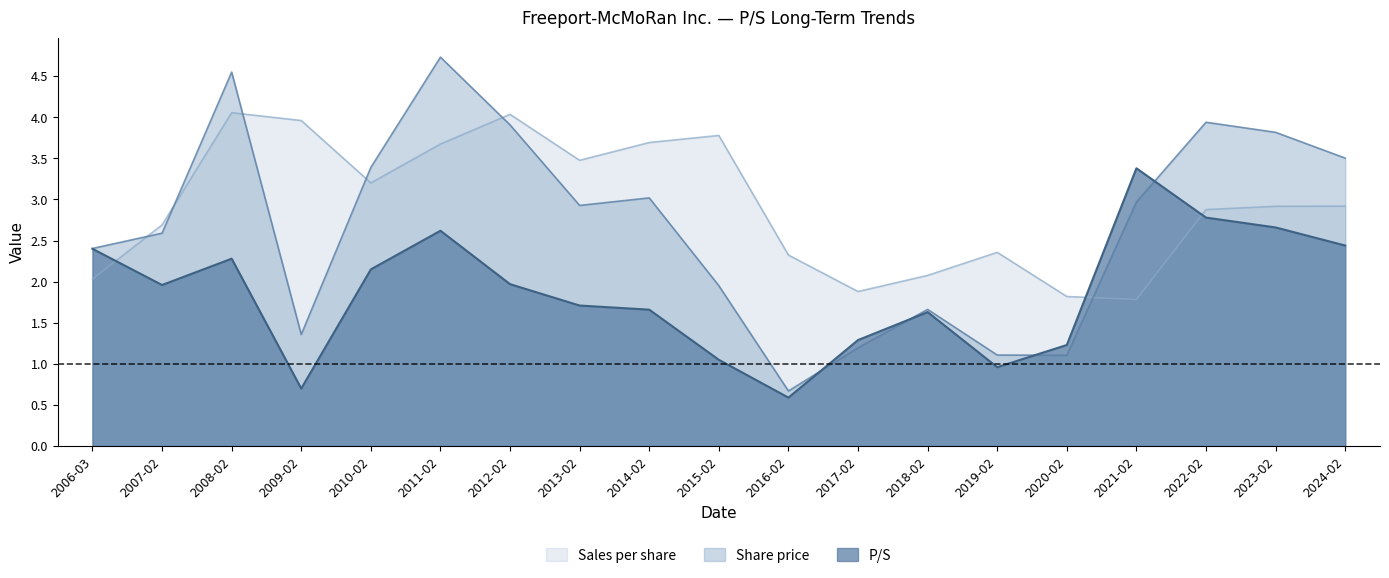

What are all the series names shown in the legend?

Sales per share, Share price, P/S